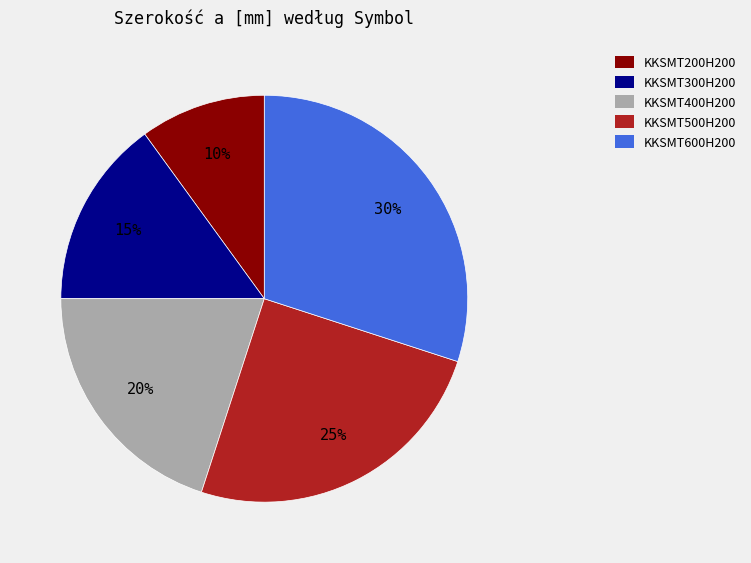

What is the smallest slice in the pie chart?

KKSMT200H200